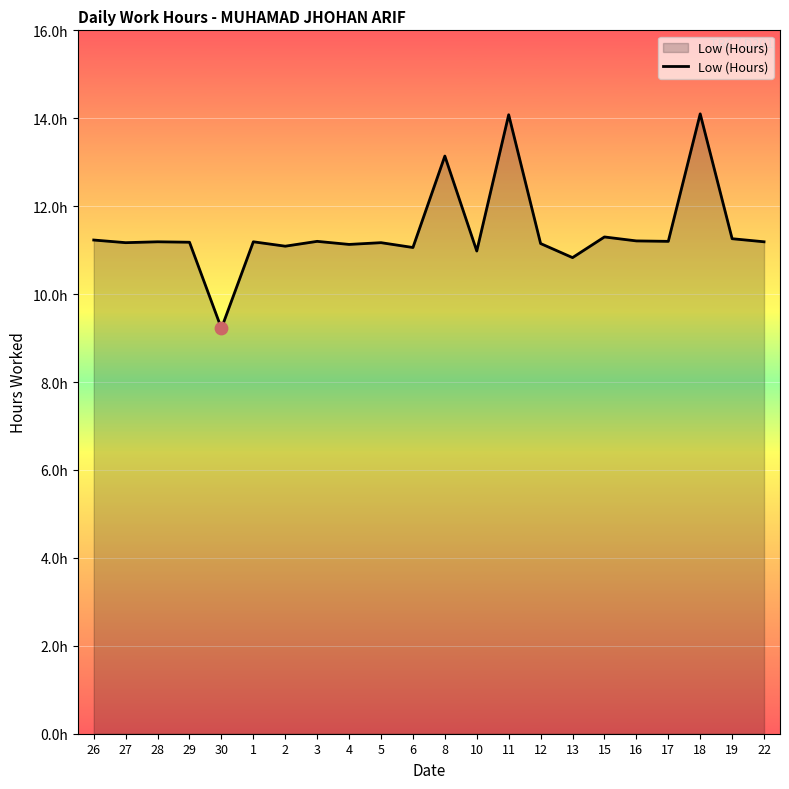

What is the change in value from 6 to 17?

+0.1